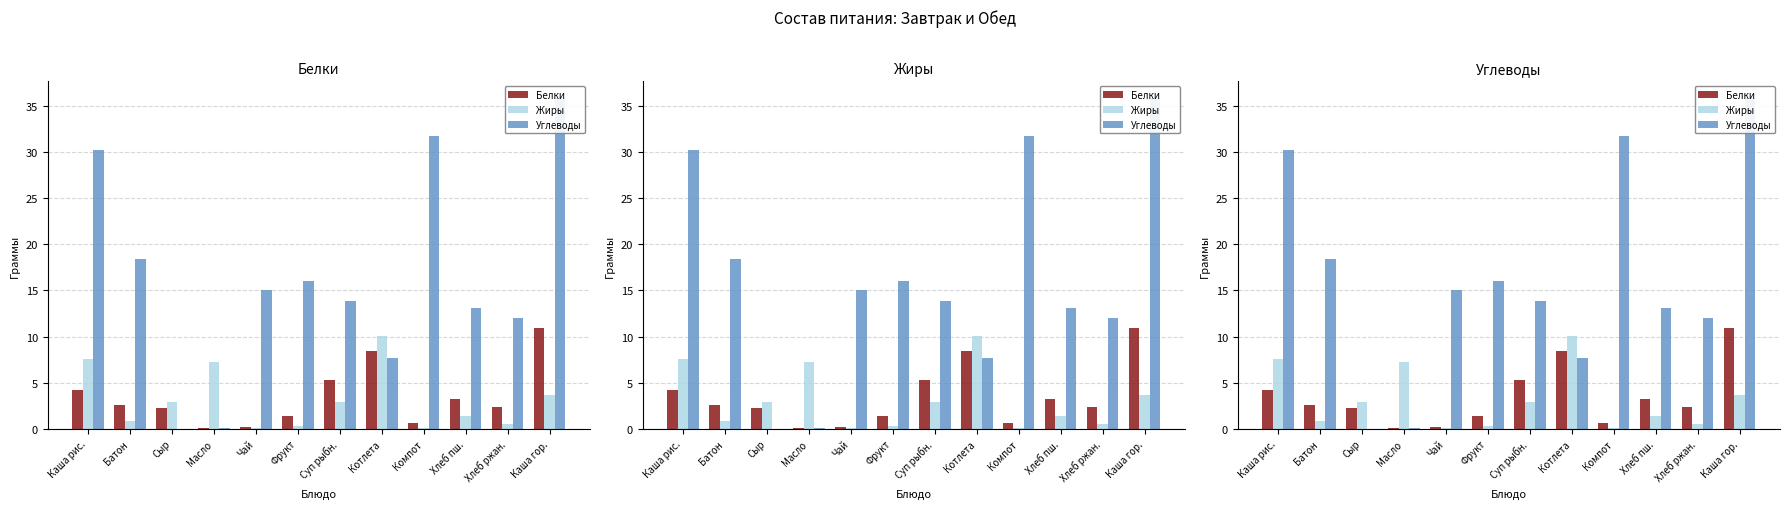

Reading right to left, extract all data points from this chart.

Белки: 10.9	2.4	3.2	0.6	8.4	5.3	1.4	0.2	0.1	2.3	2.6	4.2
Жиры: 3.7	0.5	1.4	0.1	10.0	2.9	0.3	0.1	7.2	3.0	0.8	7.6
Углеводы: 35.9	12.0	13.1	31.7	7.7	13.9	16.0	15.0	0.1	0.0	18.4	30.2